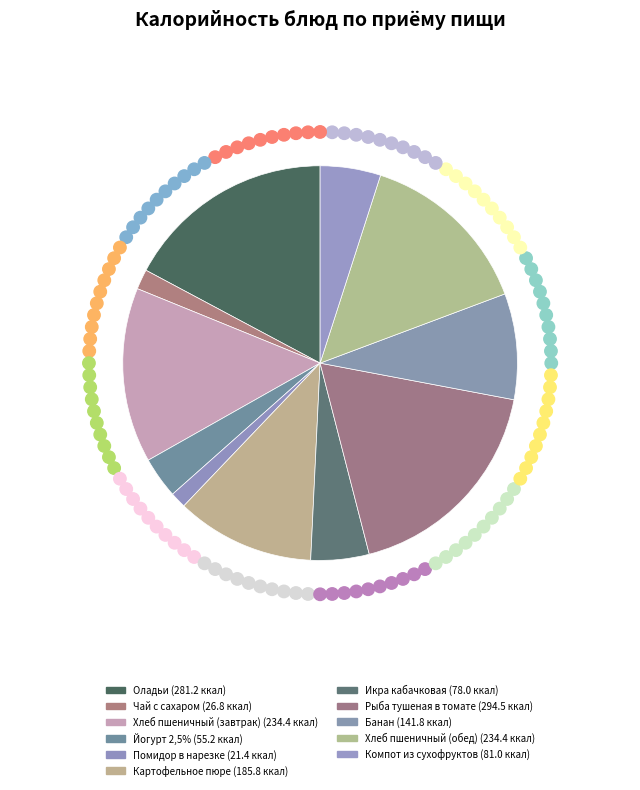

True or false: Оладьи accounts for 5% of the total.

False